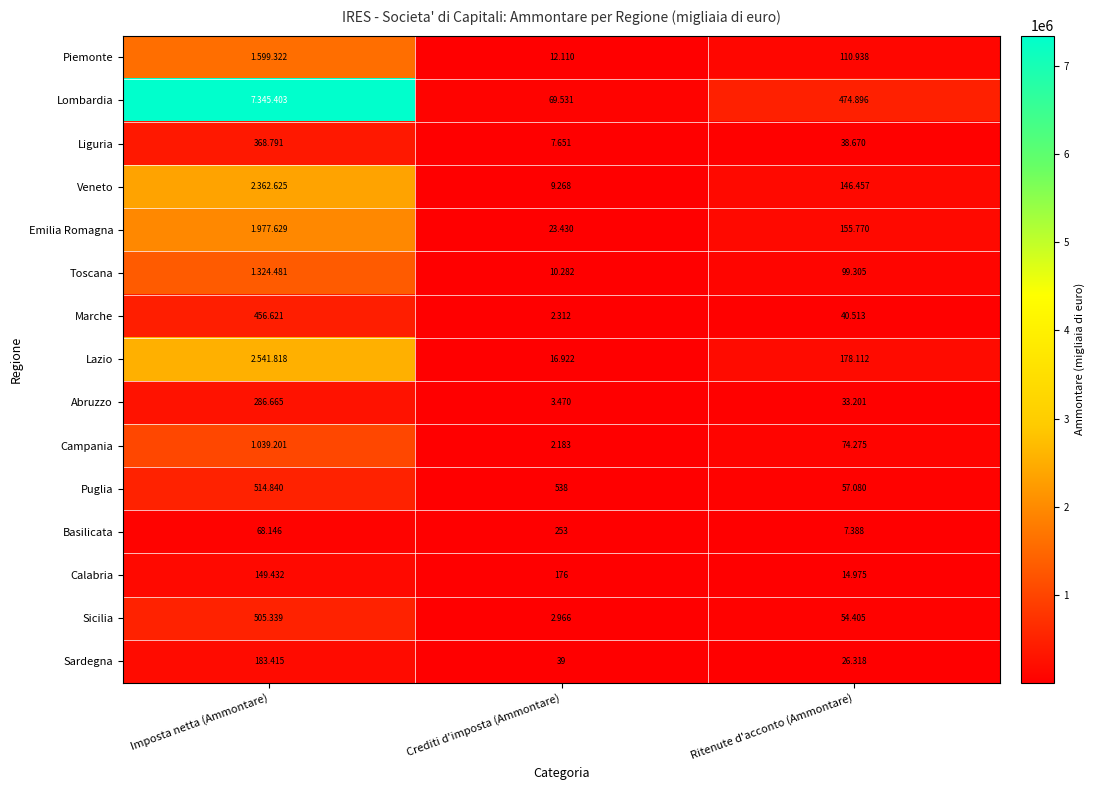

What is the approximate value of Basilicata at Ritenute d'acconto (Ammontare)?

7388